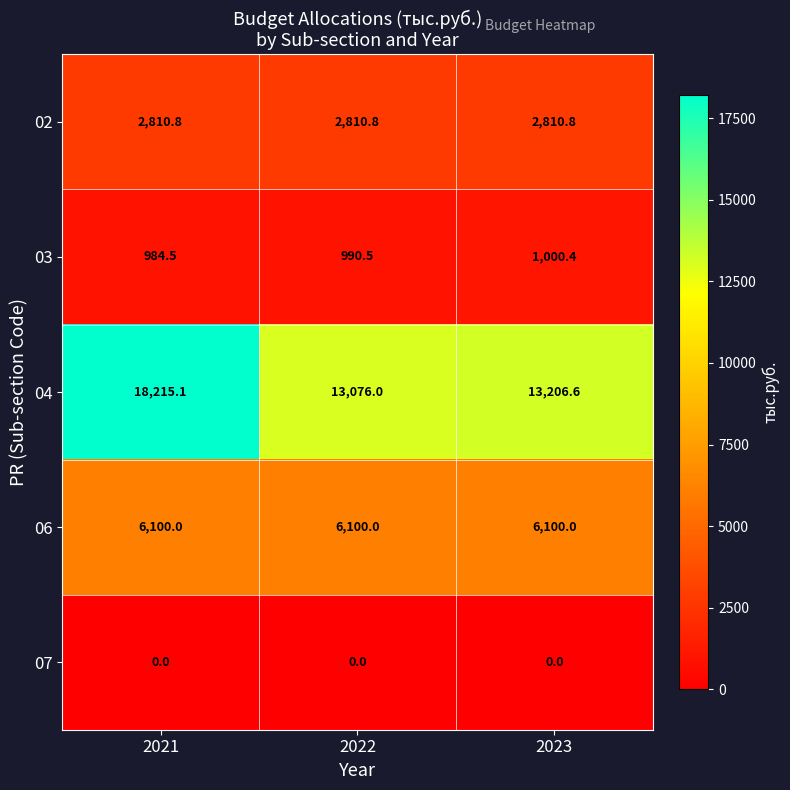

Reading left to right, extract all data points from this chart.

02: 2021=2810.8	2022=2810.8	2023=2810.8
03: 2021=984.5	2022=990.5	2023=1000.4
04: 2021=18215.1	2022=13076.0	2023=13206.6
06: 2021=6100.0	2022=6100.0	2023=6100.0
07: 2021=0.0	2022=0.0	2023=0.0